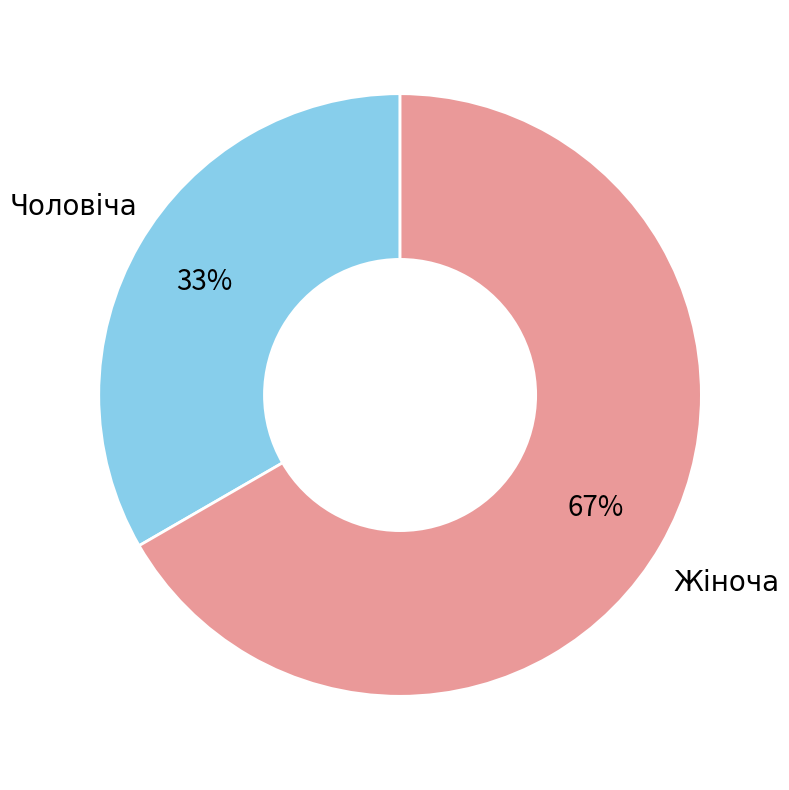

Is there any slice that represents more than half of the pie?

Yes